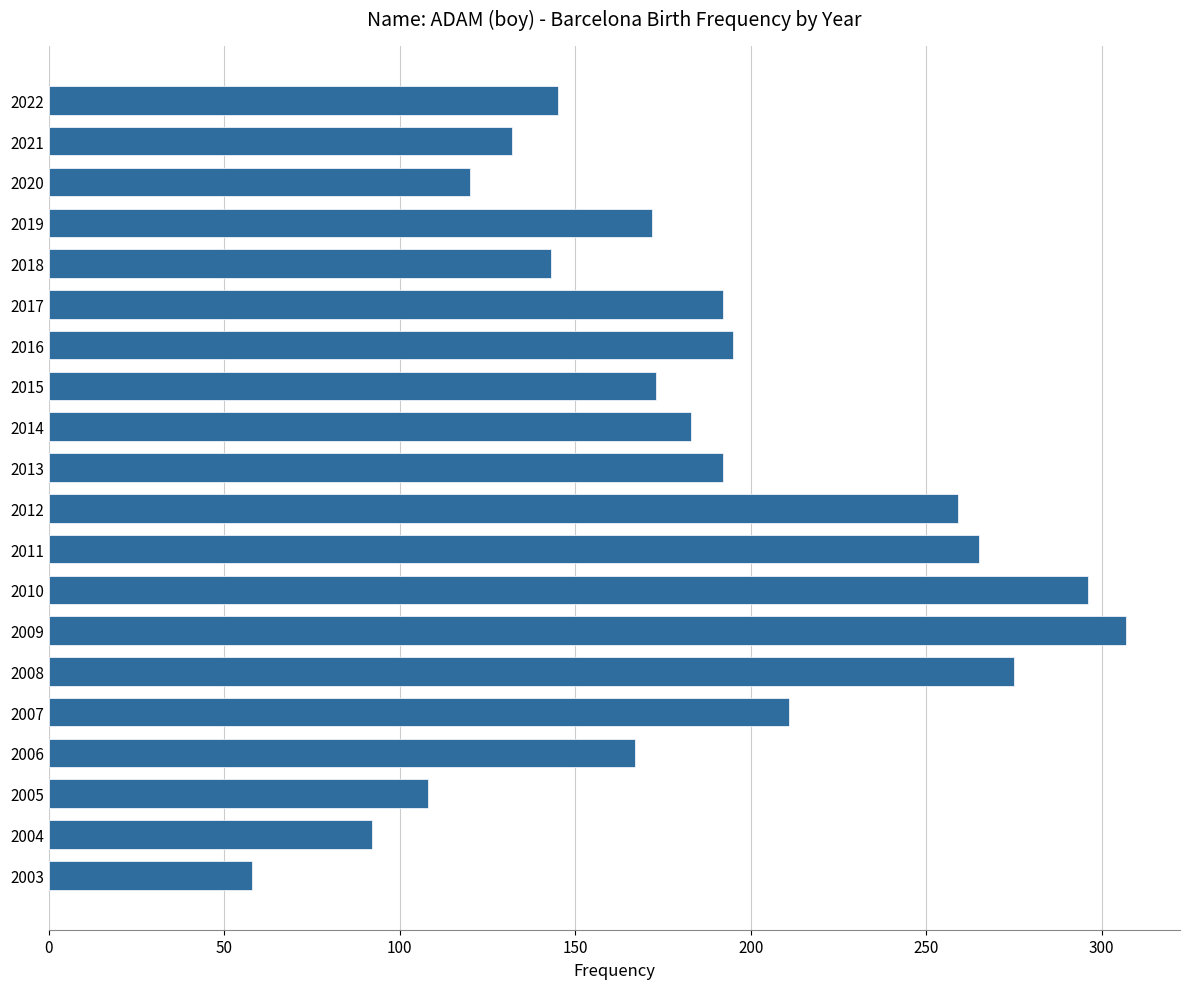

What is the approximate value at 2003?

58